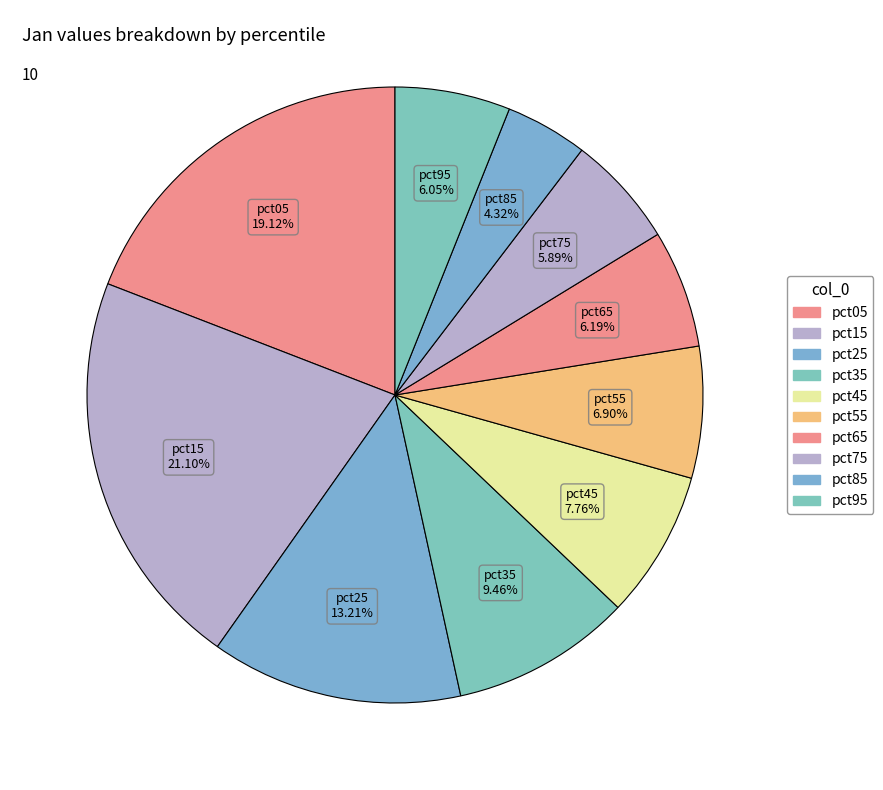

How many segments does this pie chart have?

10